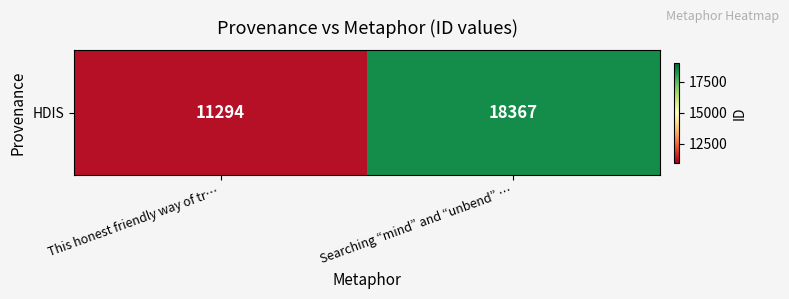

List the labels in order of value, largest first.

Searching “mind” and “unbend” …, This honest friendly way of tr…